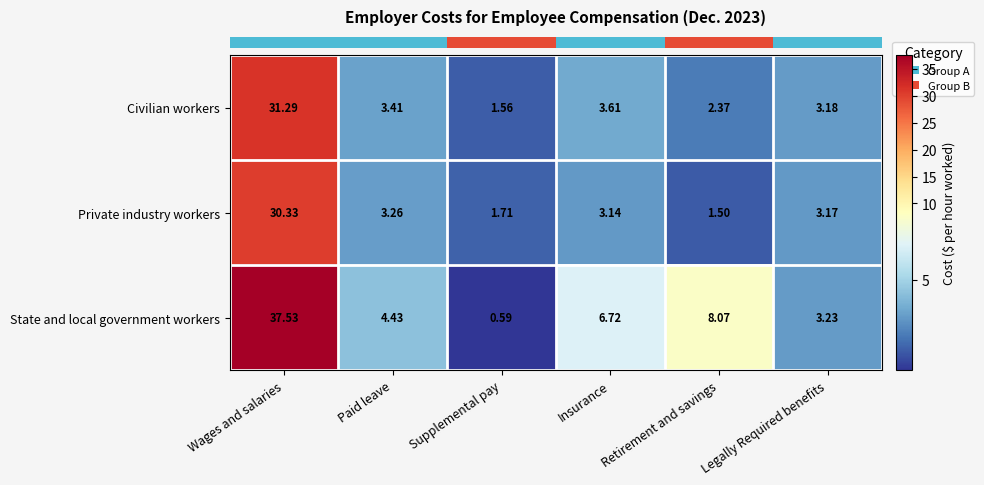

Rank the series by their maximum value, from lowest to highest.

Private industry workers, Civilian workers, State and local government workers